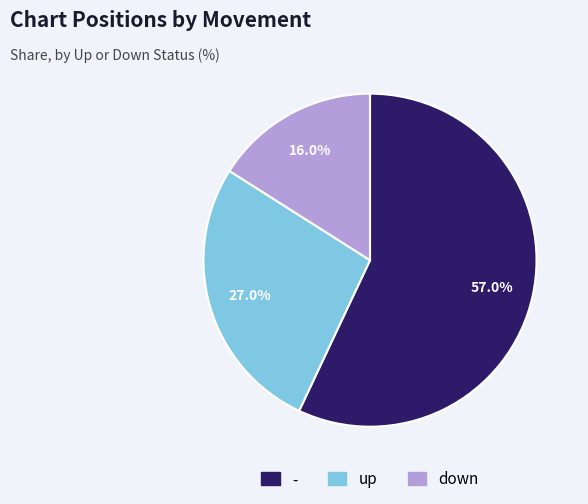

Which slice is the smallest?

down